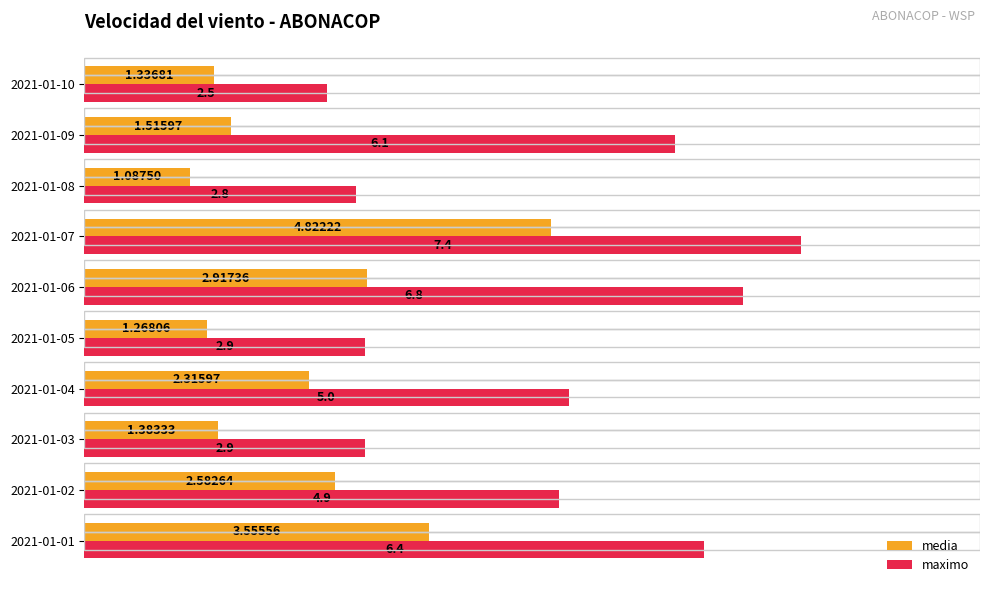

What is the sum of all media values?

22.8